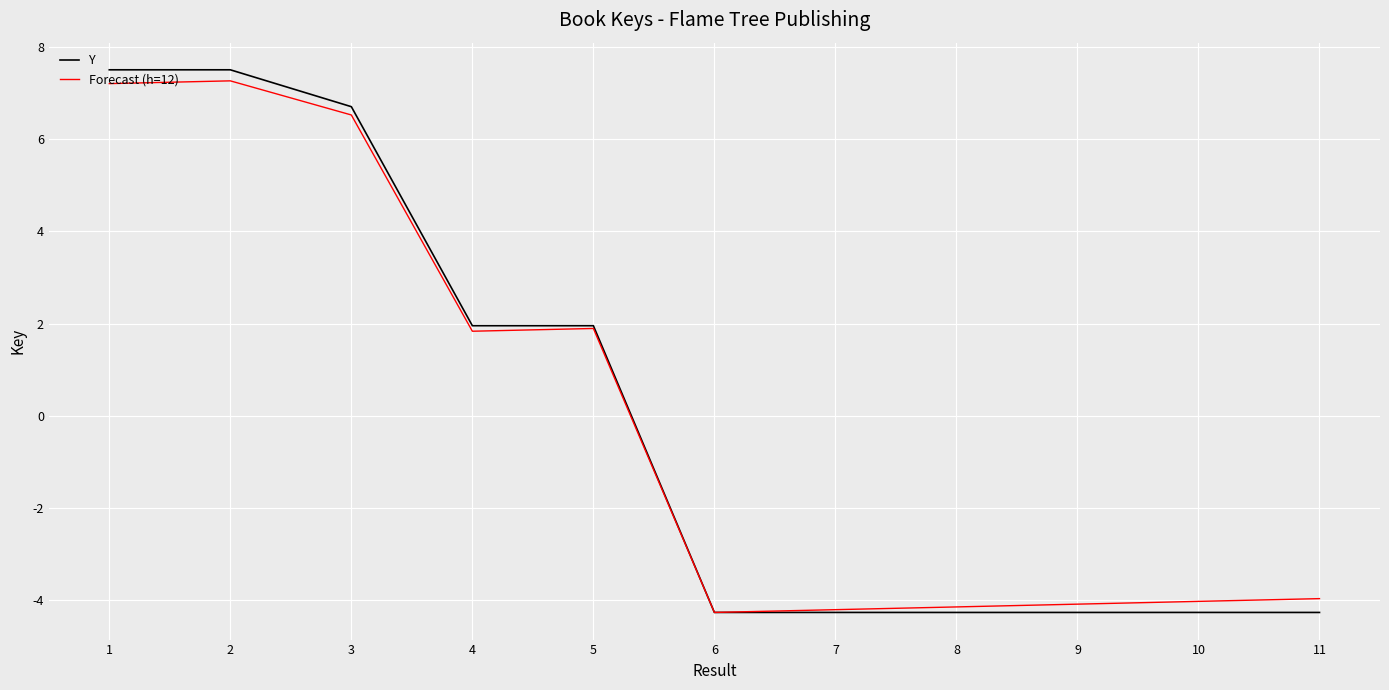

Is it true that Y equals 7.5 at 1?

True